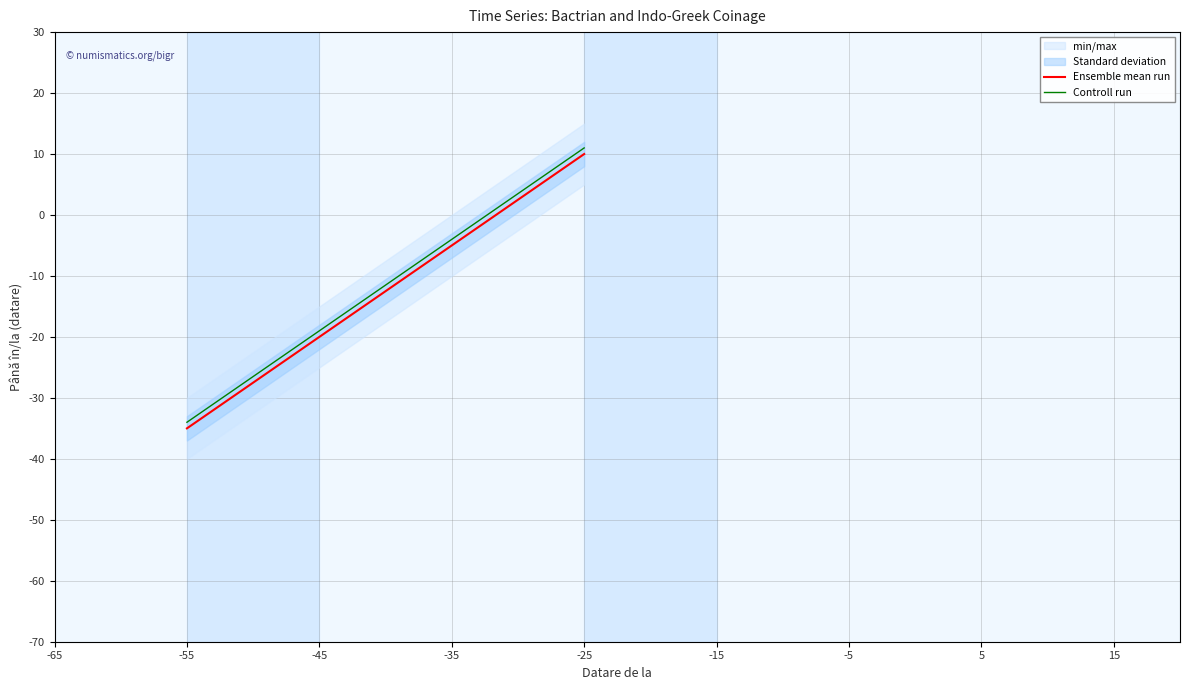

True or false: Ensemble mean run has more than 1 interior local peaks.

False